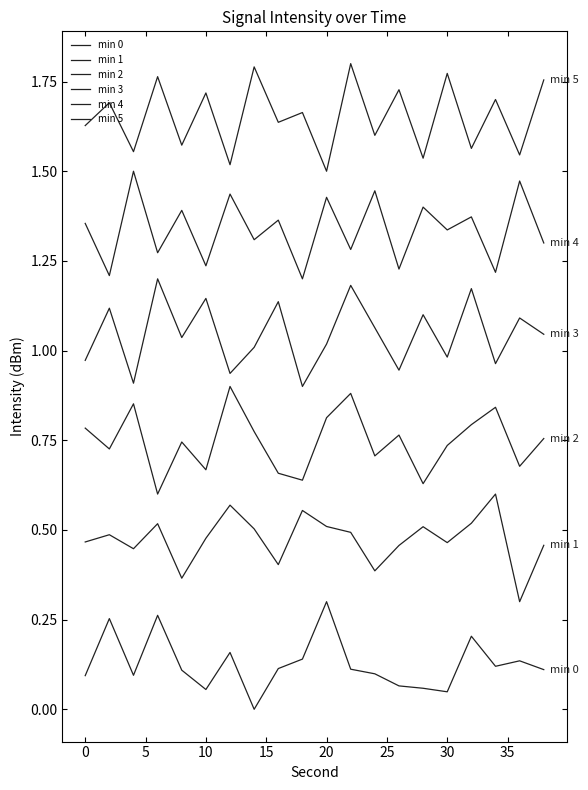

What is the sum of all min 3 values?

20.9